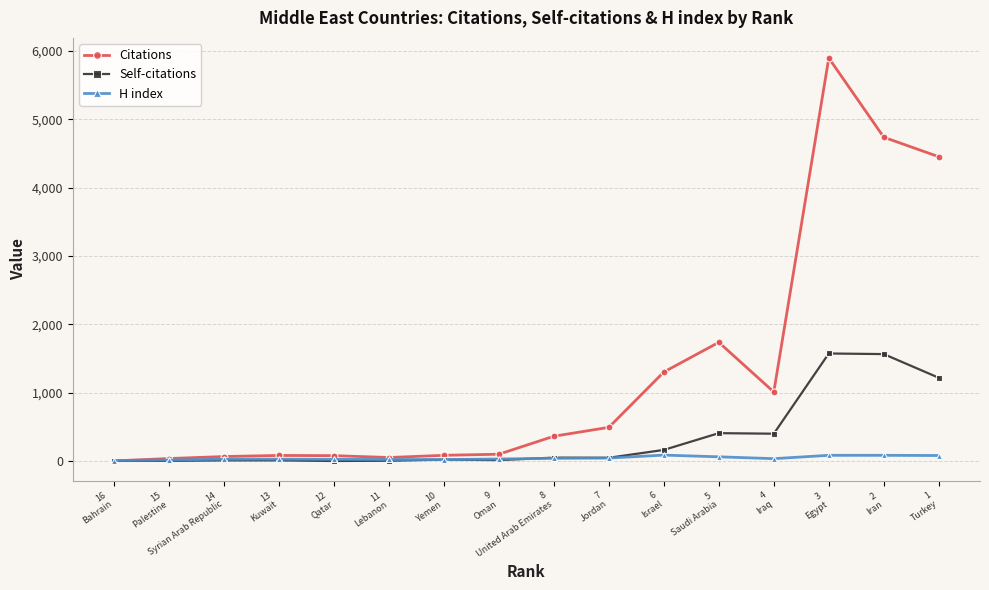

What value does the H index series have at 8
United Arab Emirates, to the nearest 10?

40